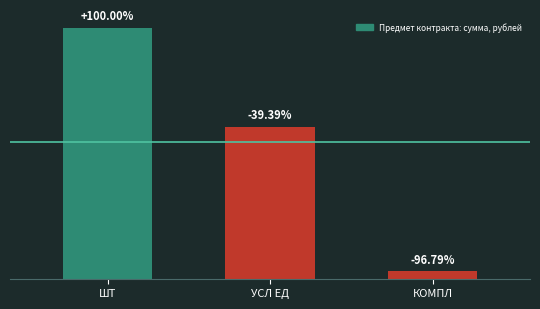

The chart shows a value of 3491526.4 at УСЛ ЕД. True or false?

False